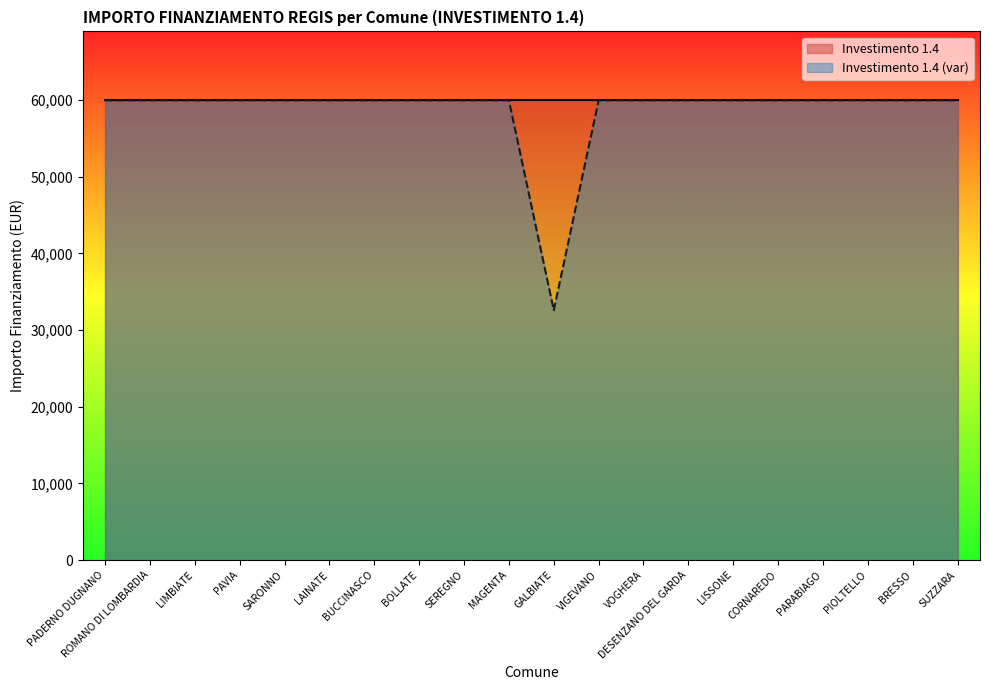

Reading left to right, transcribe all the data shown in this chart.

PADERNO DUGNANO=59966	ROMANO DI LOMBARDIA=59966	LIMBIATE=59966	PAVIA=59966	SARONNO=59966	LAINATE=59966	BUCCINASCO=59966	BOLLATE=59966	SEREGNO=59966	MAGENTA=59966	GALBIATE=32589	VIGEVANO=59966	VOGHERA=59966	DESENZANO DEL GARDA=59966	LISSONE=59966	CORNAREDO=59966	PARABIAGO=59966	PIOLTELLO=59966	BRESSO=59966	SUZZARA=59966